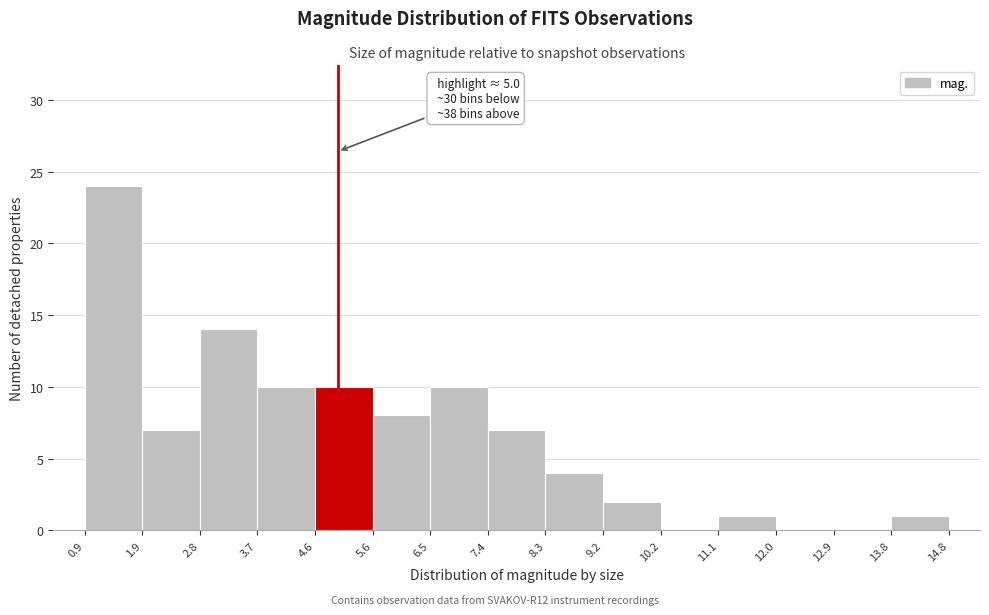

Over which range of the x-axis is the bar tallest?

0.9 to 1.9